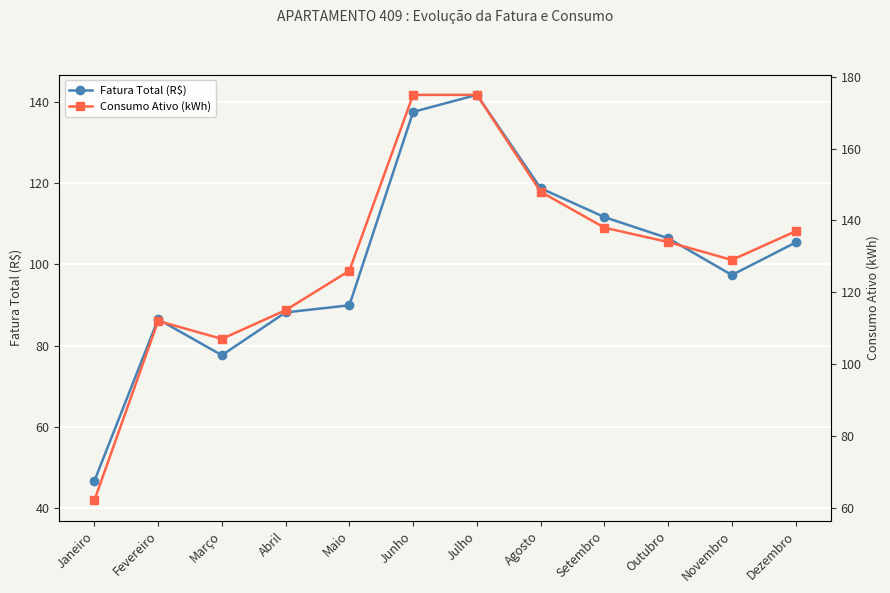

What is the difference between the maximum and minimum values in the Fatura Total (R$) series?

95.0